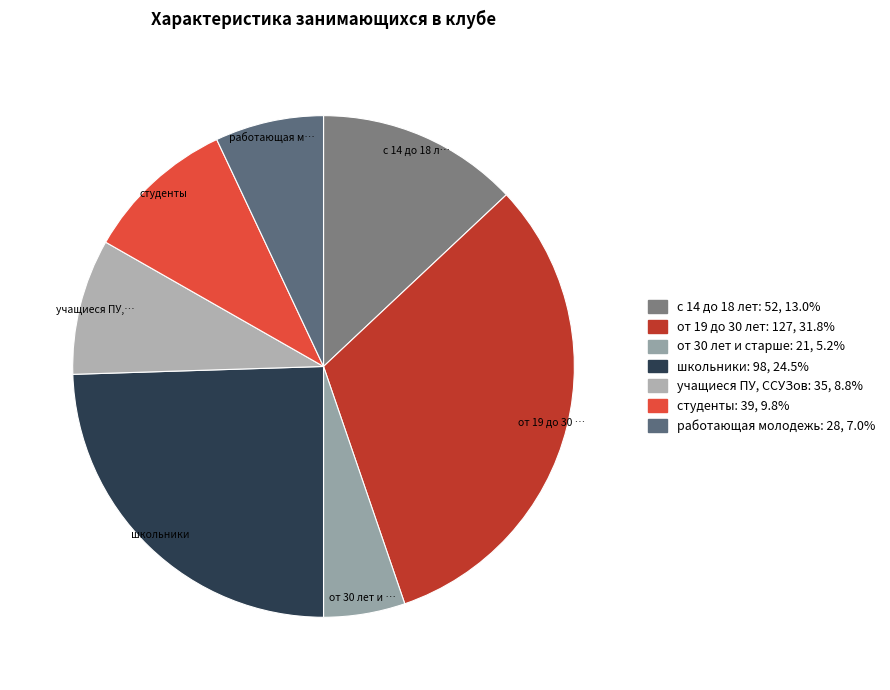

What is the change in value from с 14 до 18 лет to школьники?

+46